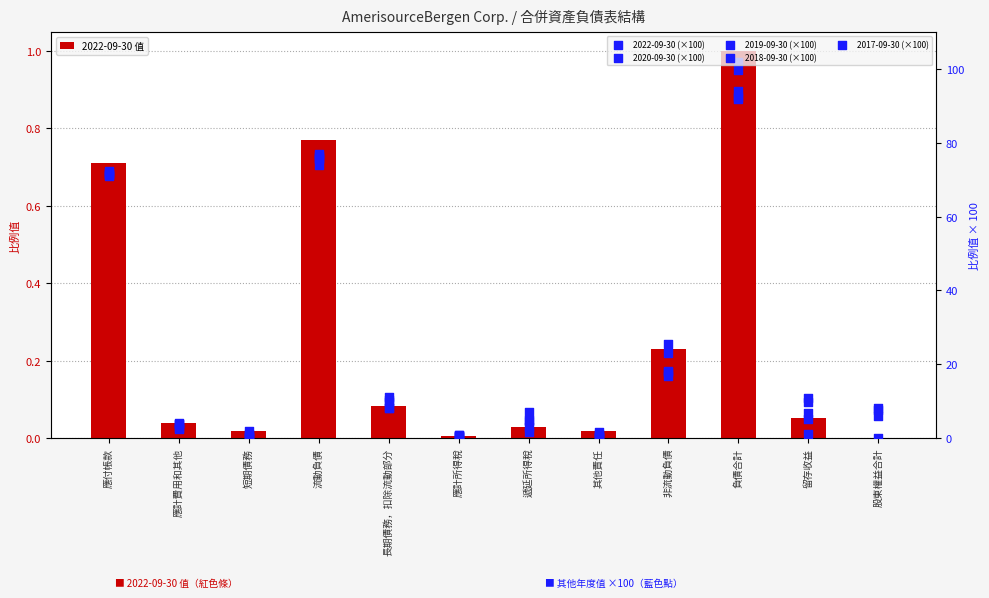

At which category is the sum across all series the highest?

負債合計